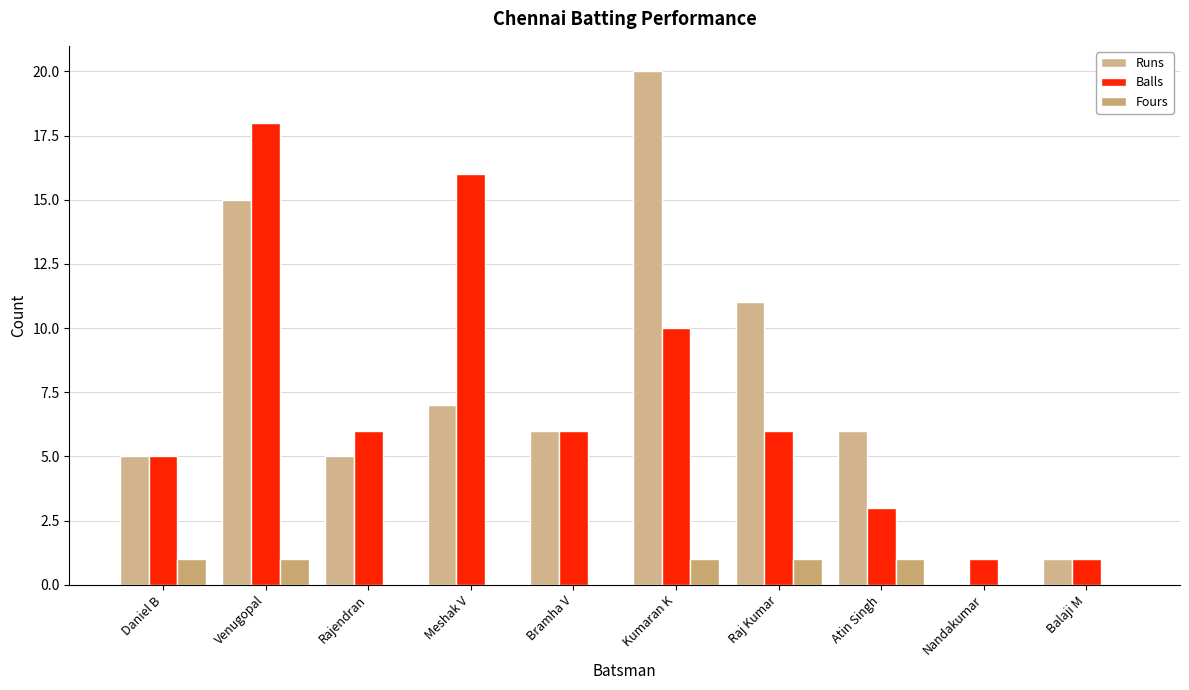

How many distinct data groups are displayed?

3